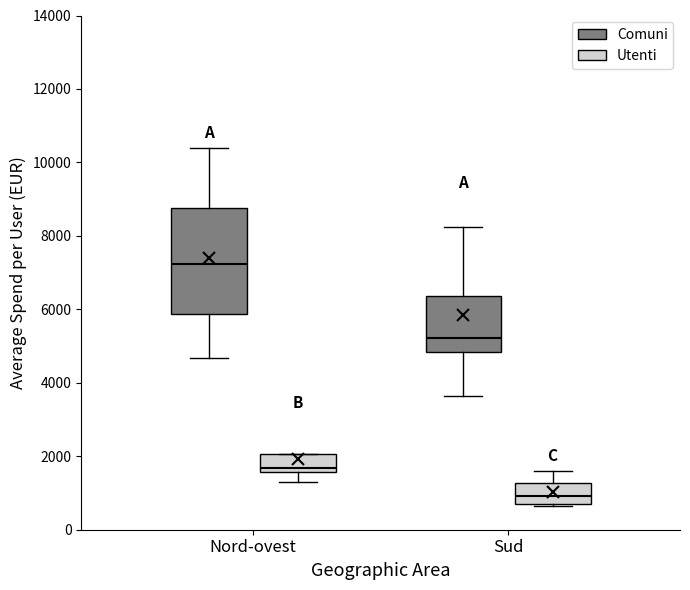

Reading left to right, transcribe this box plot: for each box, give where its median line is, the range the box spans, and where its two whiskers end, as read against the y-axis. The values are not printed on the chart, so give them approximately, as read against the axis.

Nord-ovest (Comuni): median 7200, box 5800 to 8800, whiskers 4600 to 10400
Nord-ovest (Utenti): median 1600 (just above the box's lower edge), box 1600 to 2000, whiskers 1400 to 2000
Sud (Comuni): median 5200, box 4800 to 6400, whiskers 3600 to 8200
Sud (Utenti): median 1000, box 800 to 1200, whiskers 600 to 1600